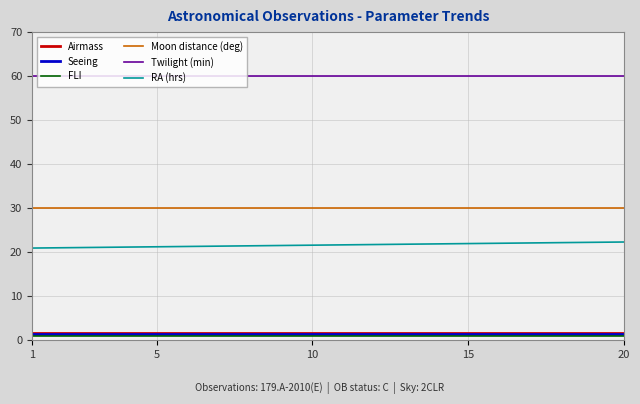

True or false: RA (hrs) and Twilight (min) cross at least once.

False